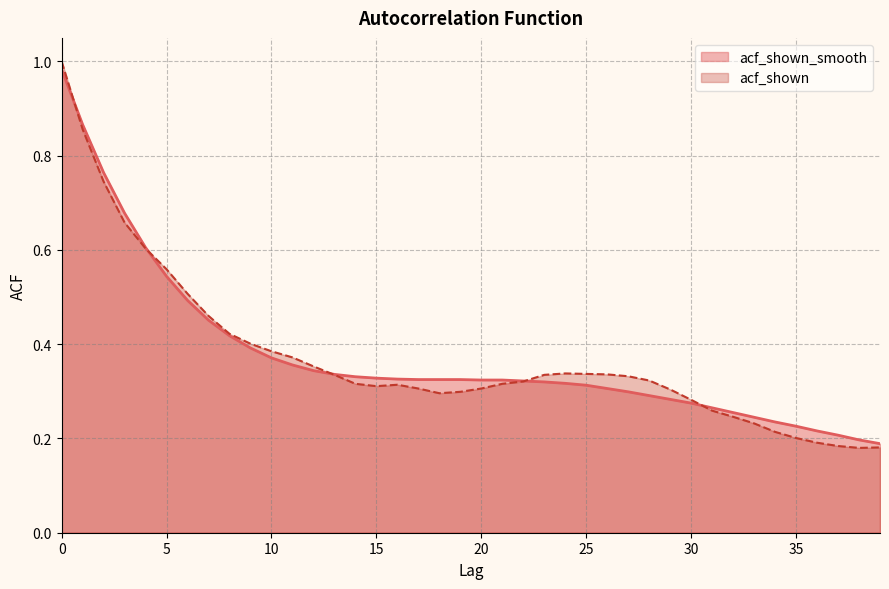

Which series has the largest total across all categories?

acf_shown_smooth